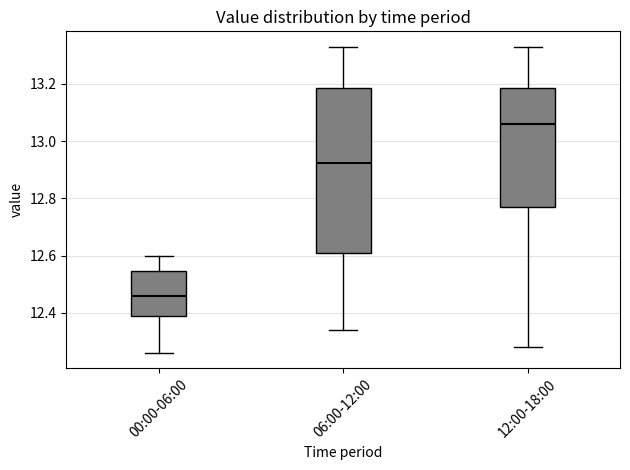

Which box has the lowest median line?

00:00-06:00